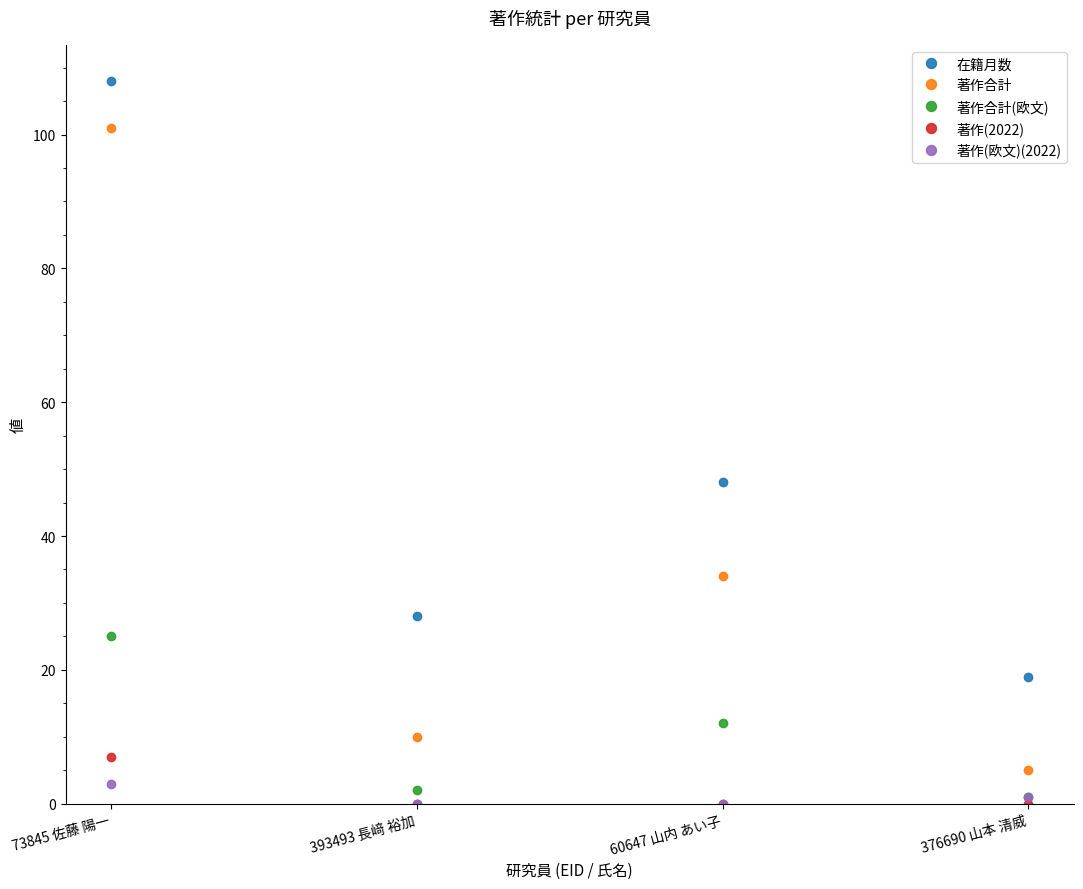

Does the chart have visible grid lines?

No